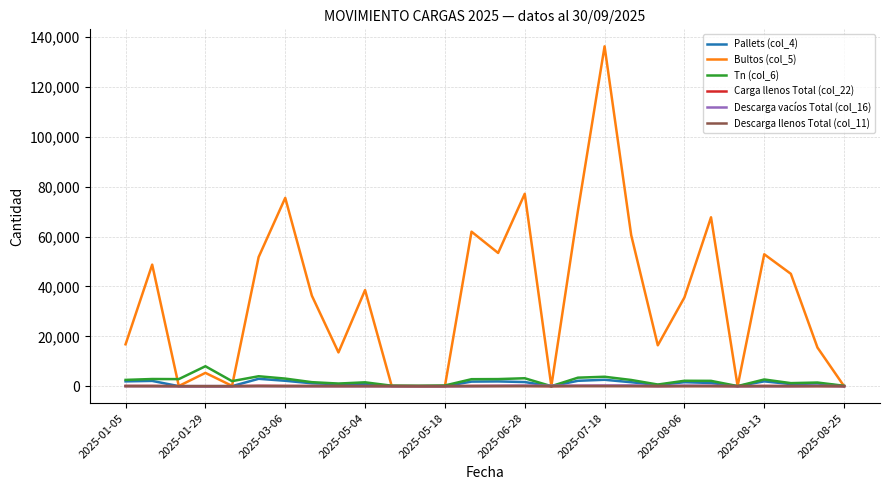

Which series has the largest total across all categories?

Bultos (col_5)